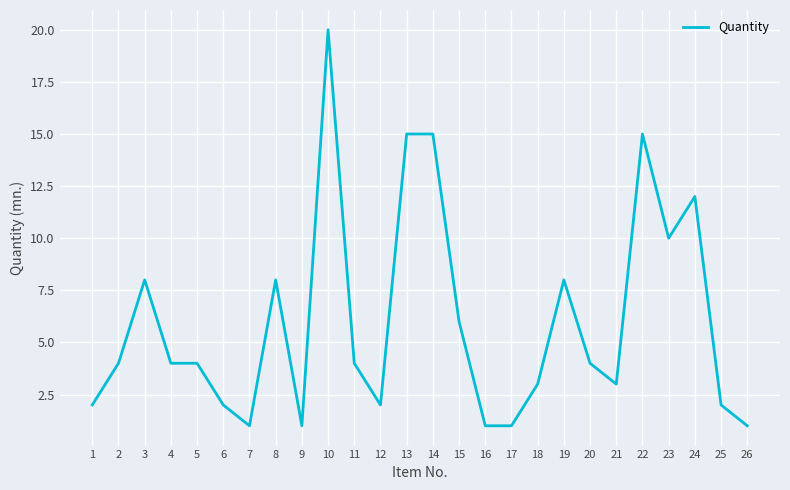

At which category does the chart reach its peak across all series?

10